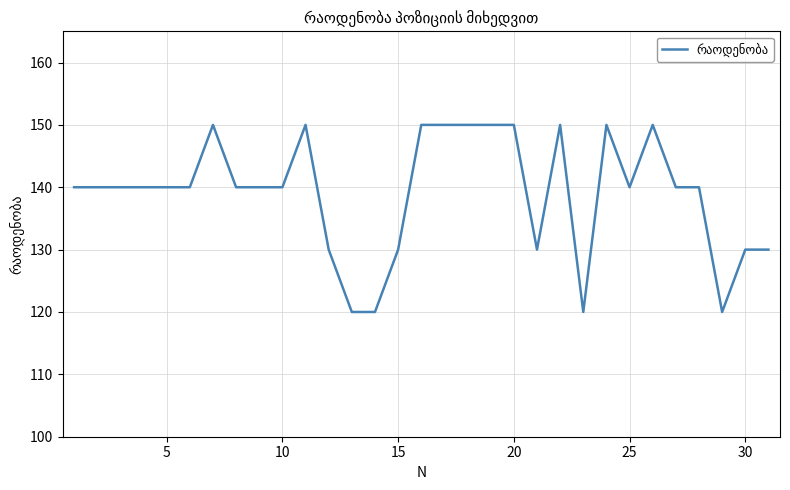

What is the smallest value displayed?

120